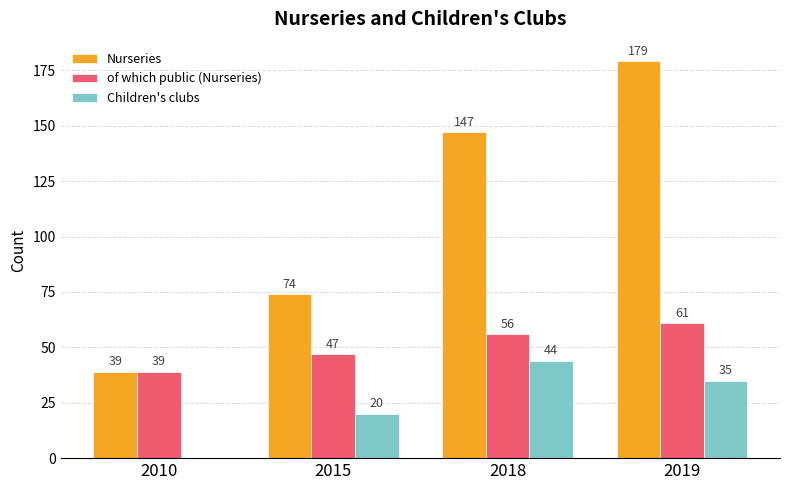

Which series changed the most between 2018 and 2019?

Nurseries